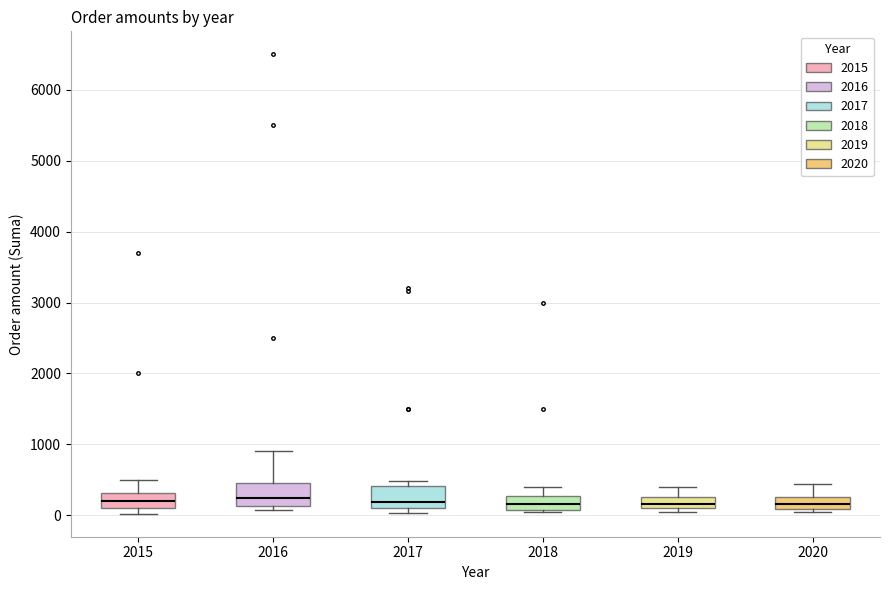

Reading left to right, transcribe this box plot: for each box, give where its median line is, the range the box spans, and where its two whiskers end, as read against the y-axis. The values are not printed on the chart, so give them approximately, as read against the axis.

2015: median 200, box 100 to 300, whiskers 0 to 500
2016: median 300, box 100 to 500, whiskers 100 (just below the box's lower edge) to 900
2017: median 200, box 100 to 400, whiskers 0 to 500
2018: median 200, box 100 to 300, whiskers 100 to 400
2019: median 200, box 100 to 300, whiskers 100 (just below the box's lower edge) to 400
2020: median 200, box 100 to 300, whiskers 100 (just below the box's lower edge) to 400